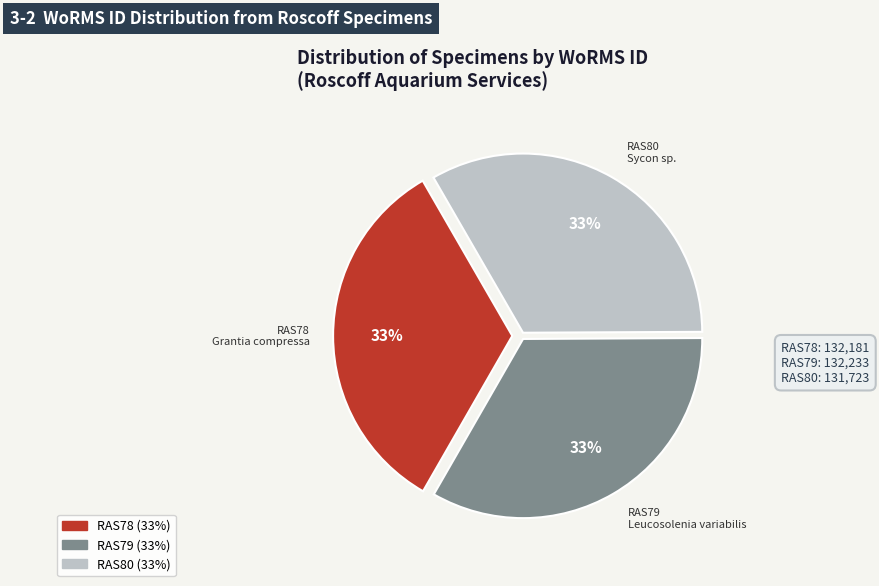

Does any single category account for the majority?

No